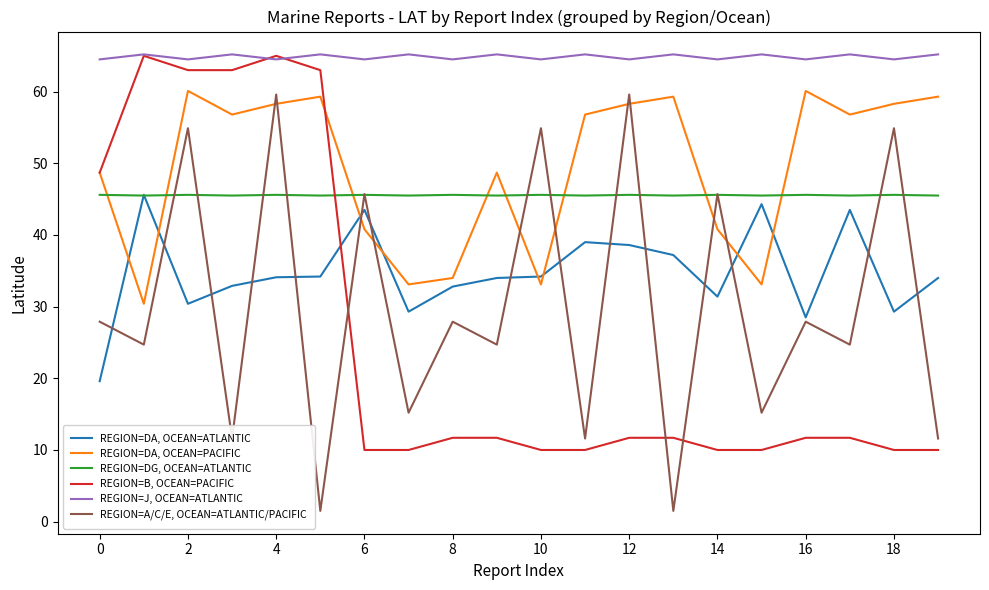

How many categories are shown in the chart?

20